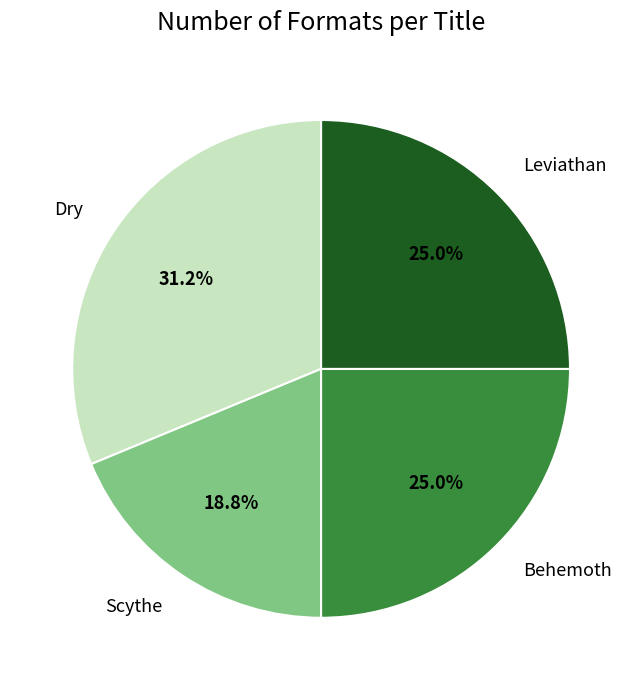

To the nearest percent, what is the difference between the largest and smallest slice percentages?

12%